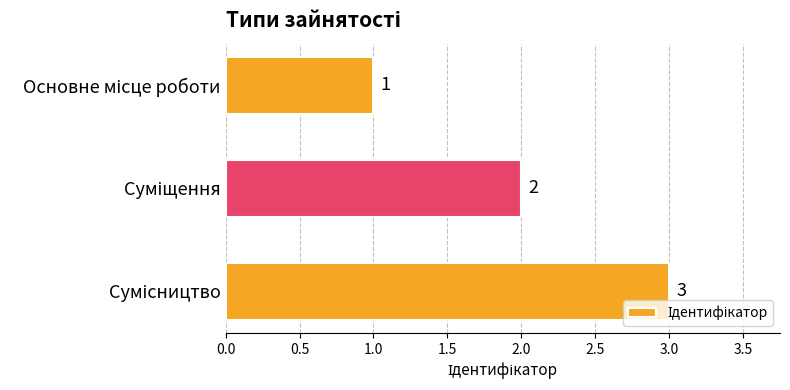

What is the greatest value displayed?

3